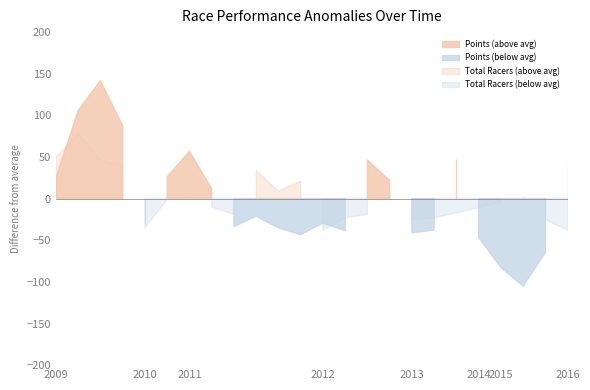

How many interior local peaks does the Total Racers series have?

6